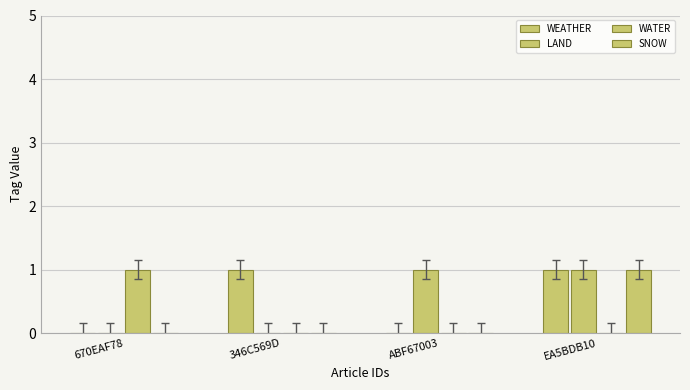

Which has a higher value, ABF67003 or EA5BDB10?

EA5BDB10